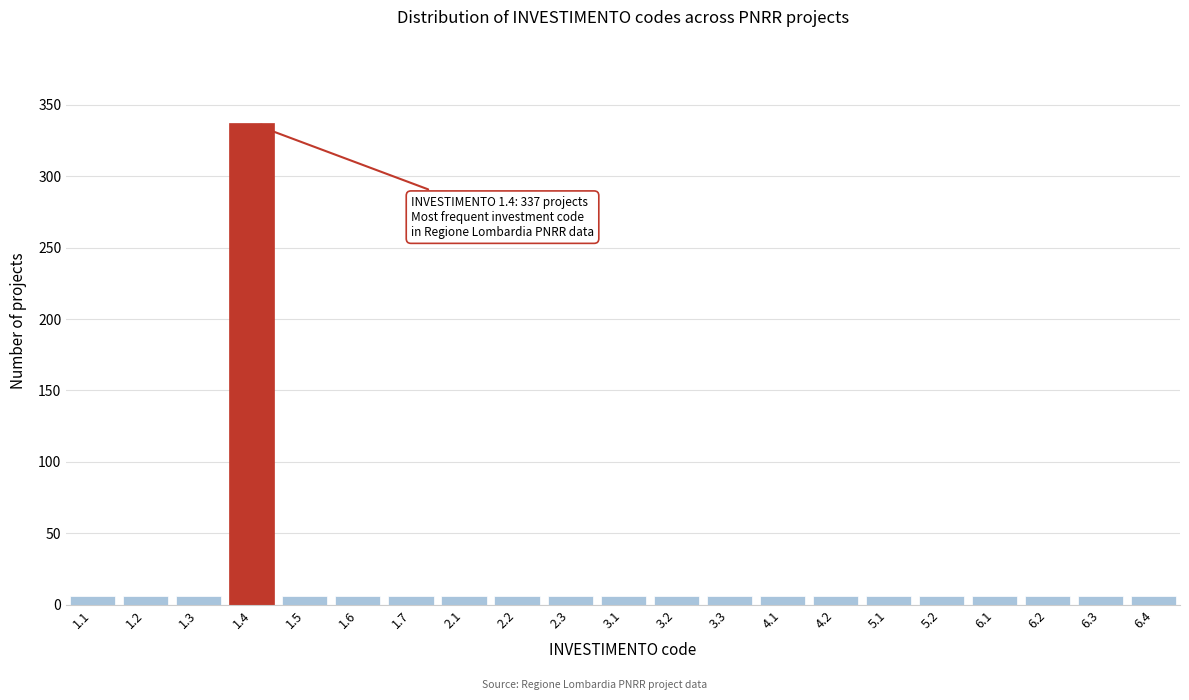

Reading left to right, what are all the values shown in this chart?

6	6	6	337	6	6	6	6	6	6	6	6	6	6	6	6	6	6	6	6	6